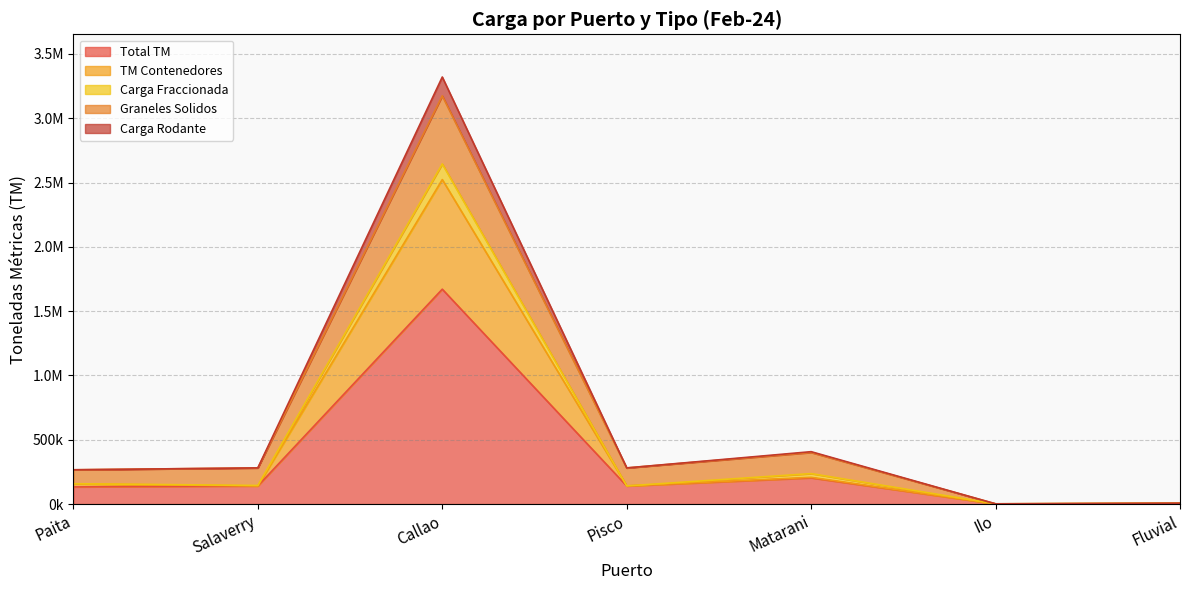

True or false: Total TM has a value of 57149.4 at Pisco.

False